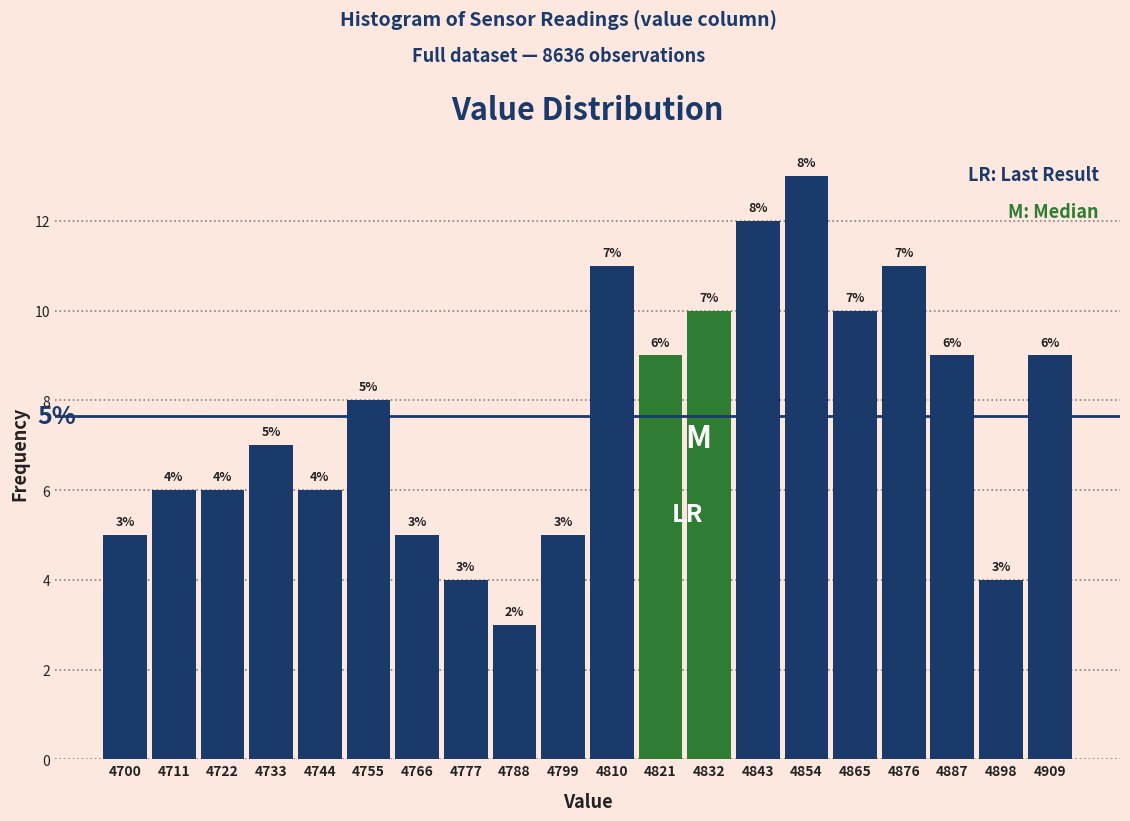

Which range on the x-axis has the tallest bar?

4849 to 4860